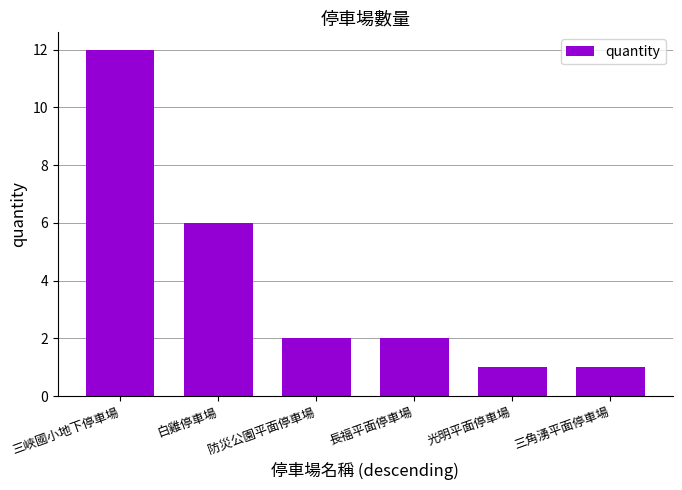

What is the change in value from 長福平面停車場 to 光明平面停車場?

-1